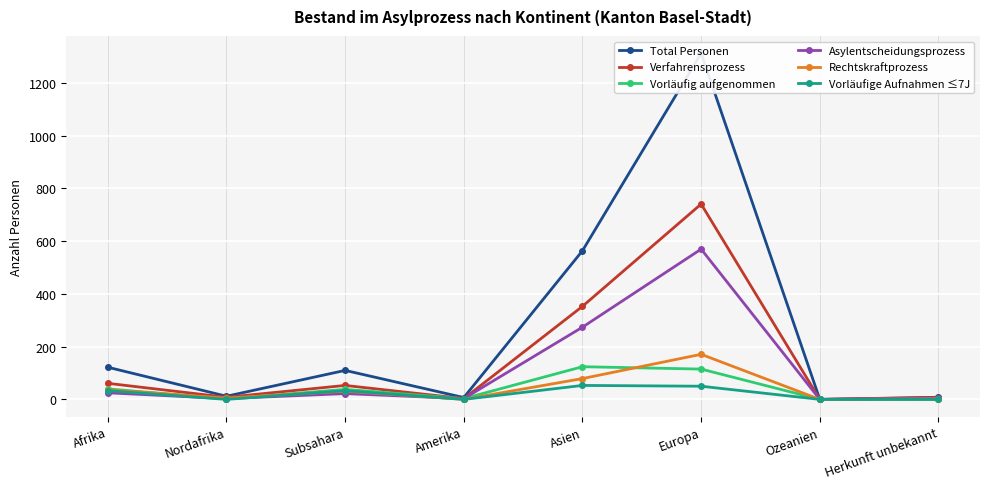

How many values in the Vorläufig aufgenommen series exceed 38?

3